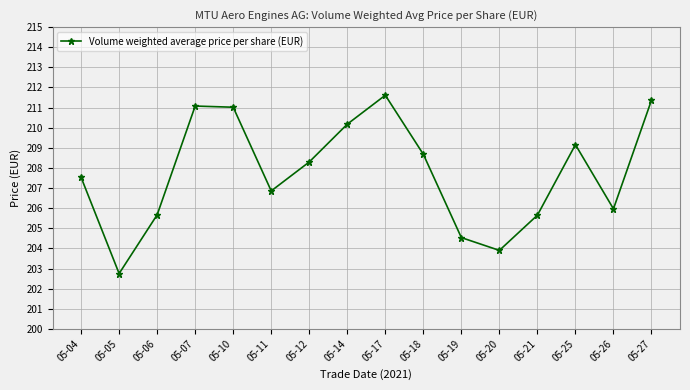

At which category does the chart reach its minimum across all series?

05-05